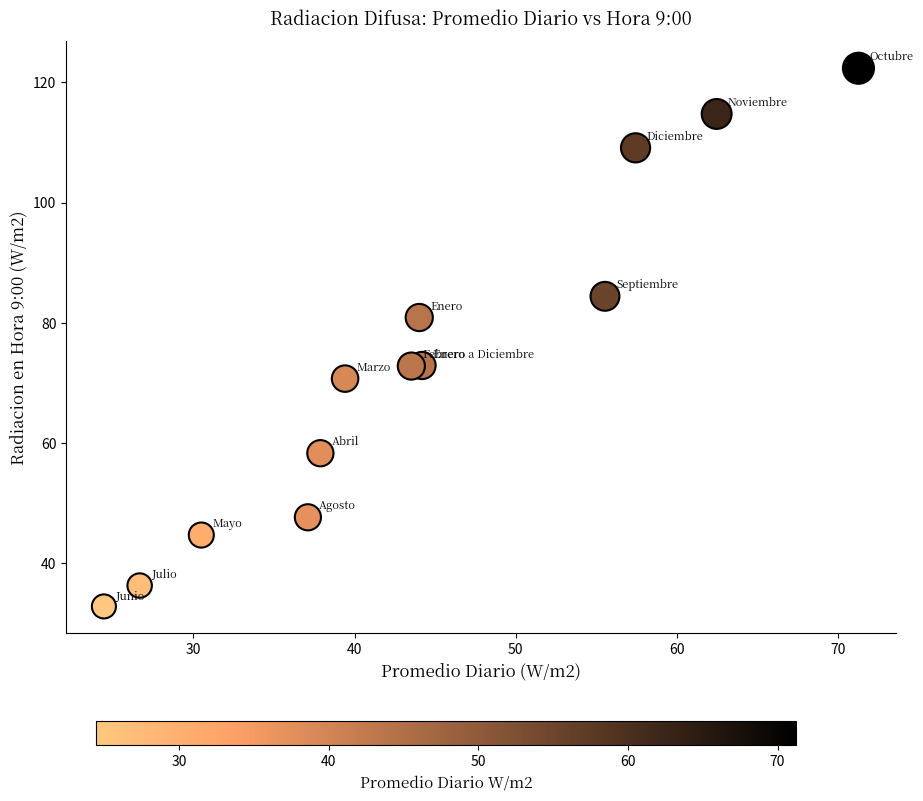

What is the range of Y values (max minus min)?

89.5